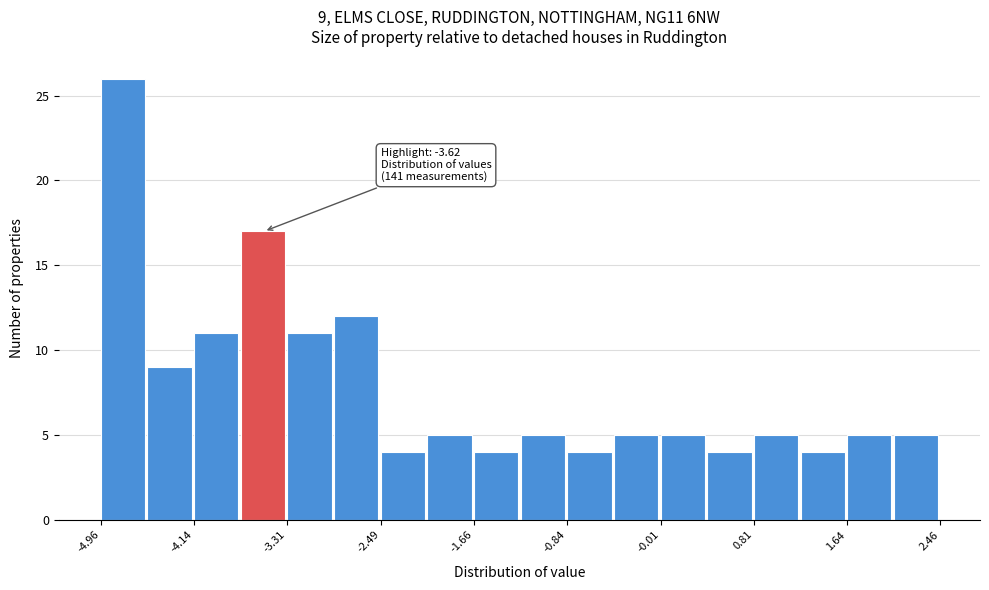

Over which range of the x-axis is the bar tallest?

-5.0 to -4.5